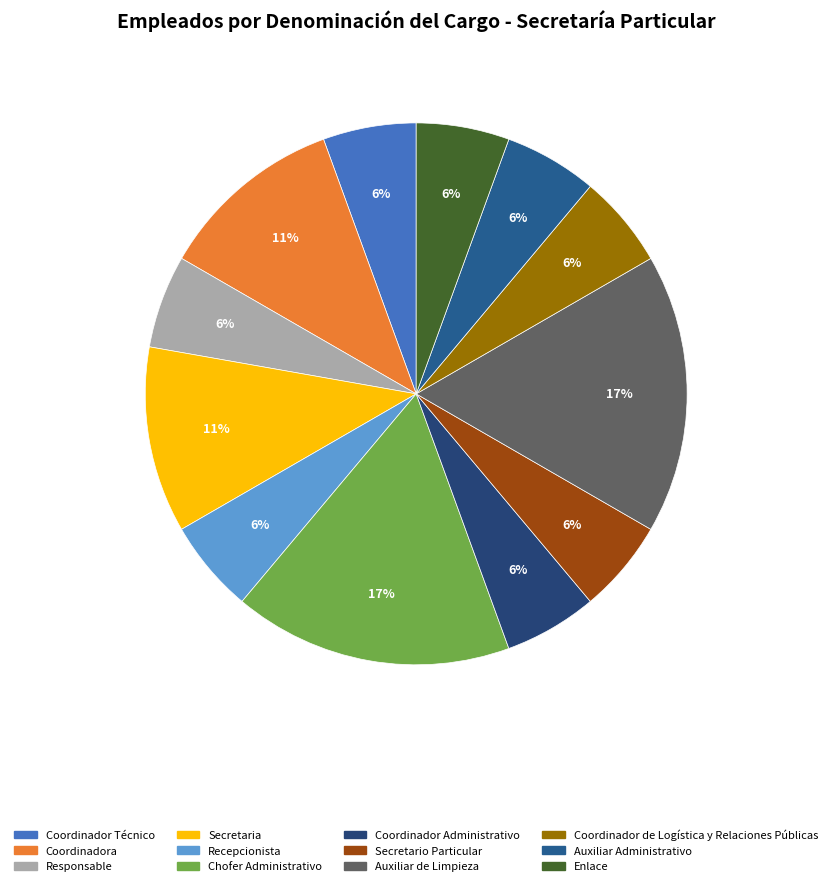

What is the change in value from Responsable to Chofer Administrativo?

+2